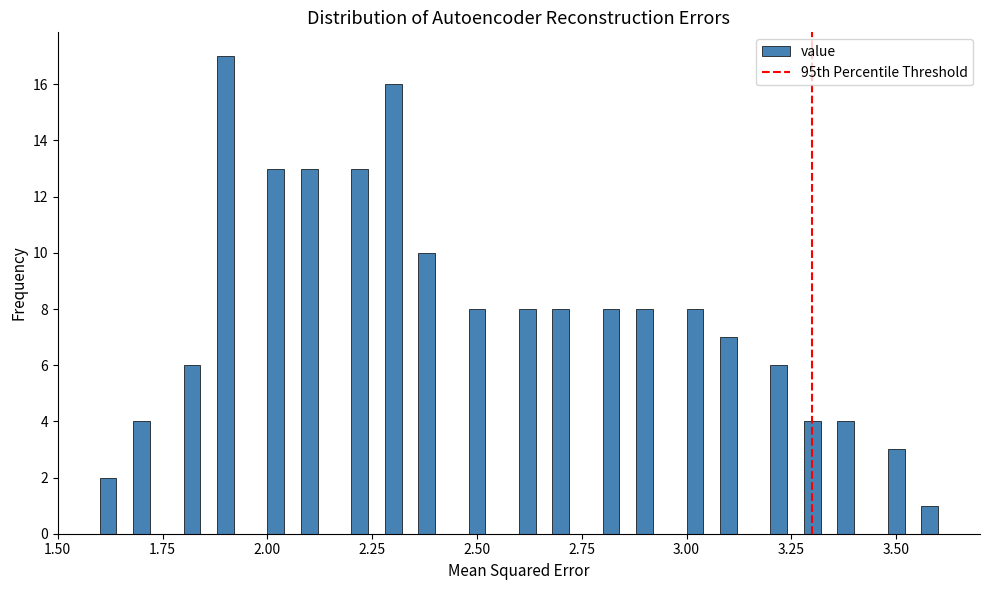

Read against the x-axis, roughly where is the centre of the tallest bar?

1.90